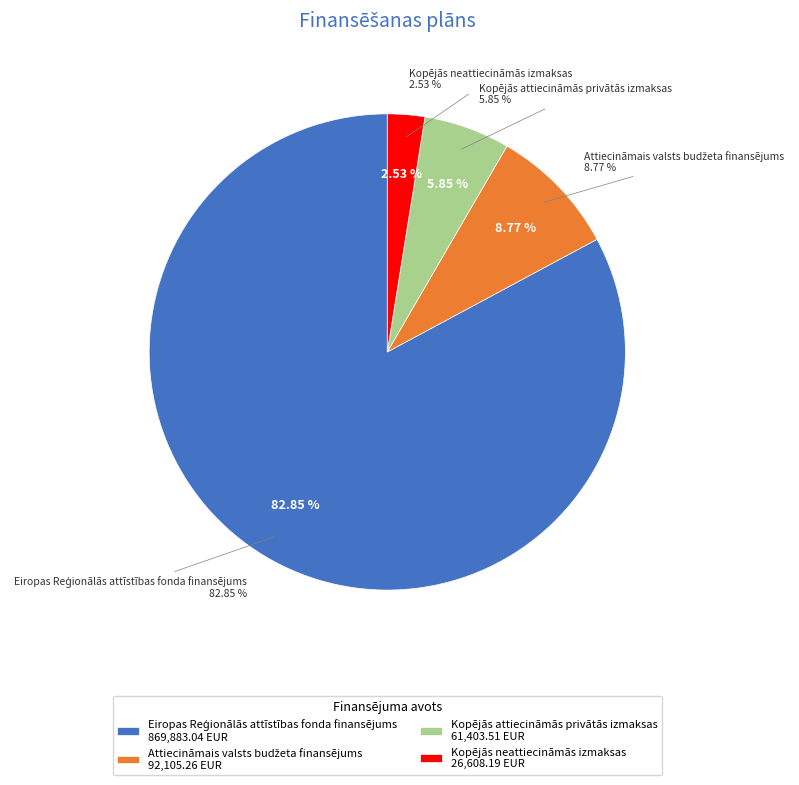

Between Attiecināmais valsts budžeta finansējums and Kopējās neattiecināmās izmaksas, which is larger?

Attiecināmais valsts budžeta finansējums